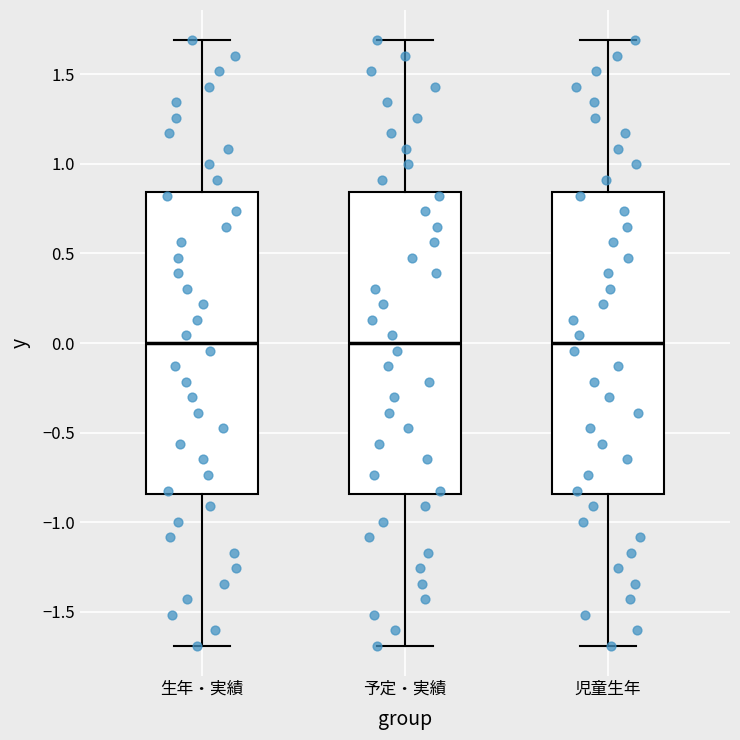

Where is the upper edge of the box for 予定・実績 on the y-axis? The values are not printed on the chart, so give them approximately, as read against the axis.

0.85